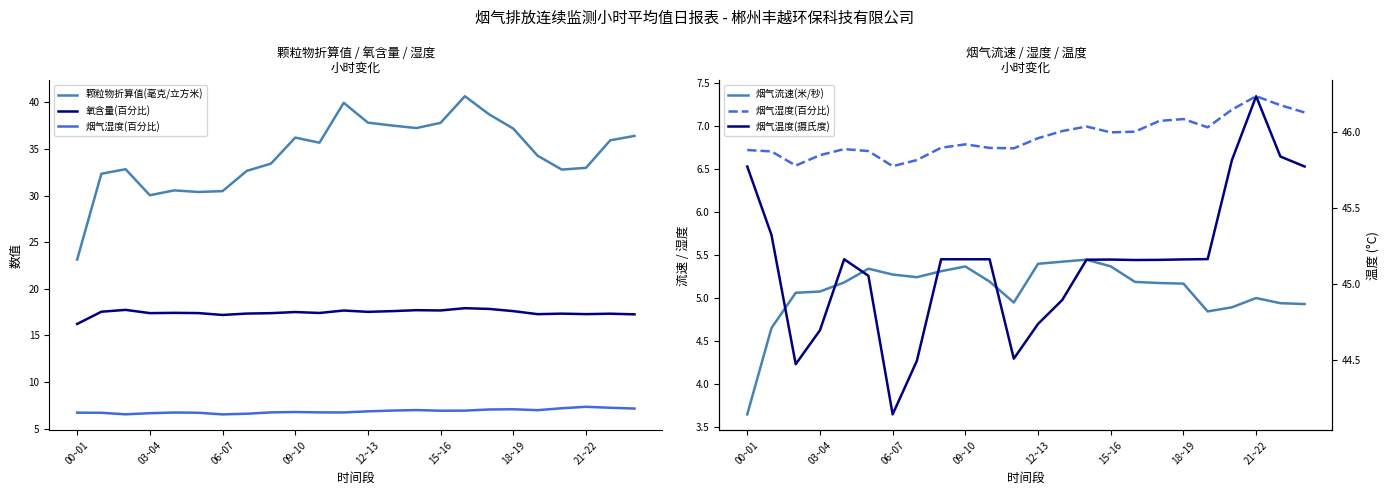

How many interior local peaks does the 烟气温度(摄氏度) series have?

3